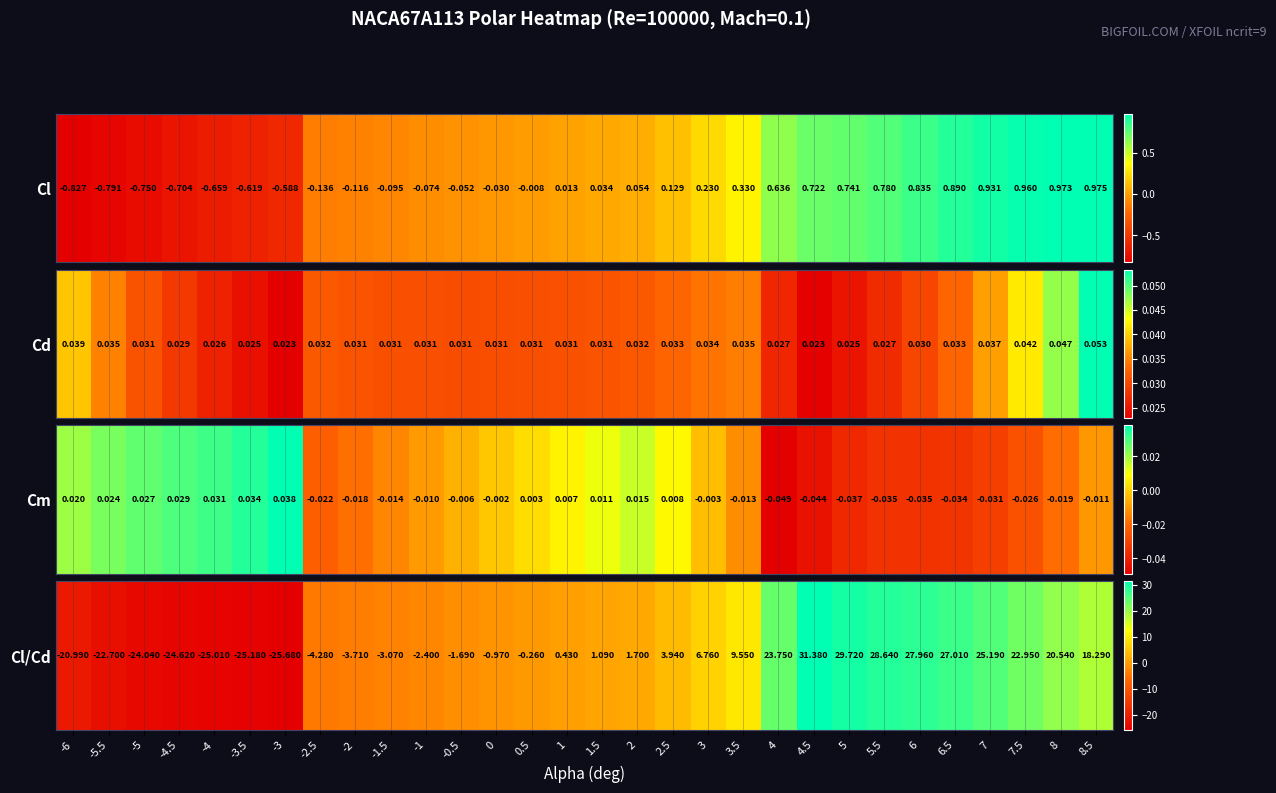

The value at -2 is -3.7. True or false?

True